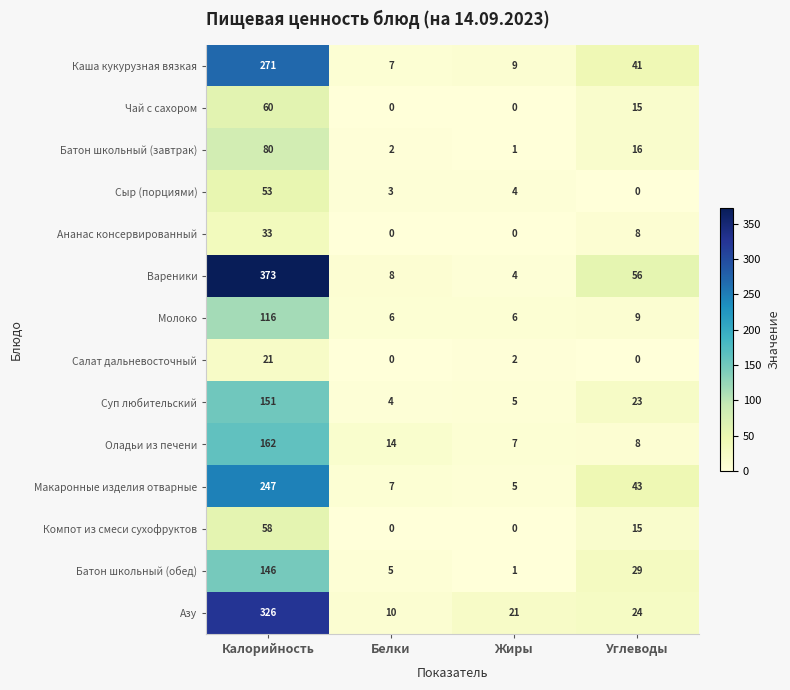

What is the highest value of the Ананас консервированный series?

33